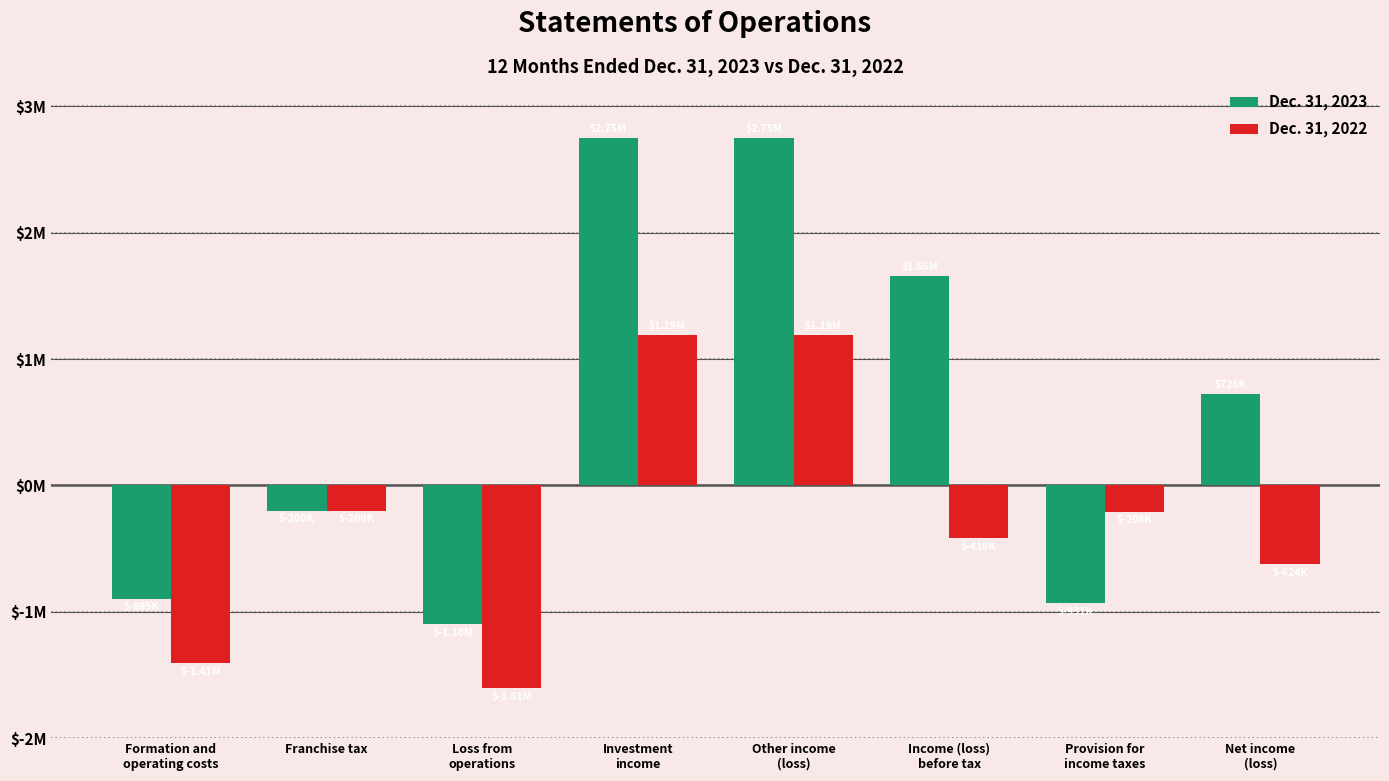

What are all the series names shown in the legend?

Dec. 31, 2023, Dec. 31, 2022